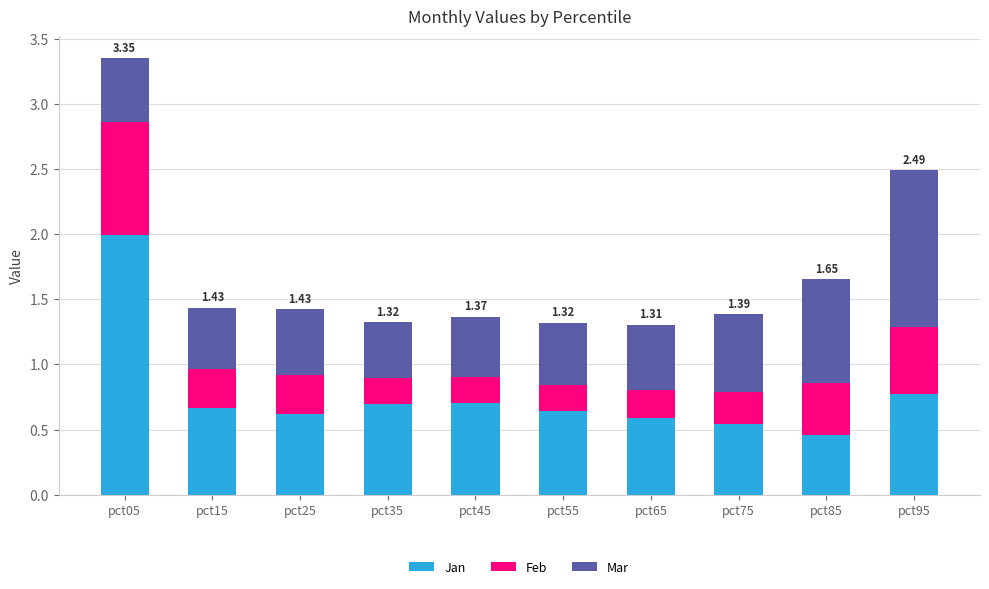

What is the difference between the maximum and second lowest values in the Jan series?

1.5